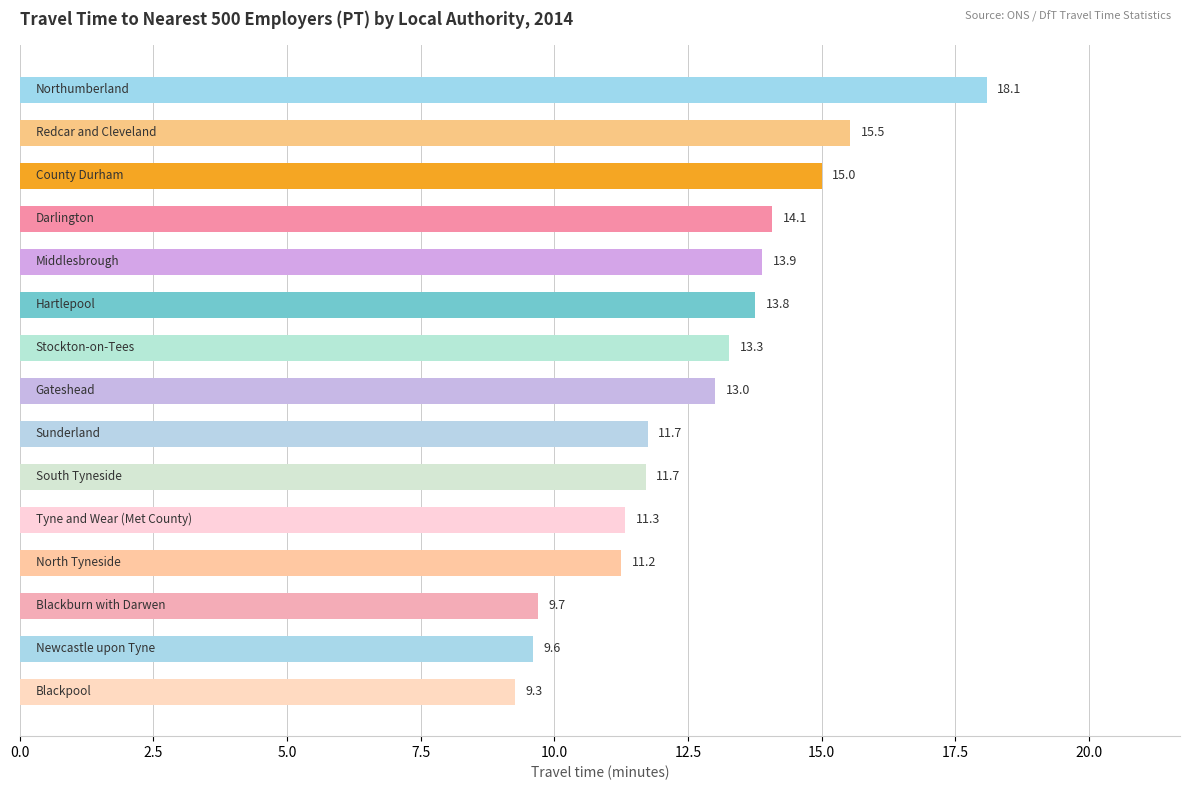

Reading top to bottom, what are all the values shown in this chart?

18.1	15.5	15.0	14.1	13.9	13.8	13.3	13.0	11.7	11.7	11.3	11.2	9.7	9.6	9.3